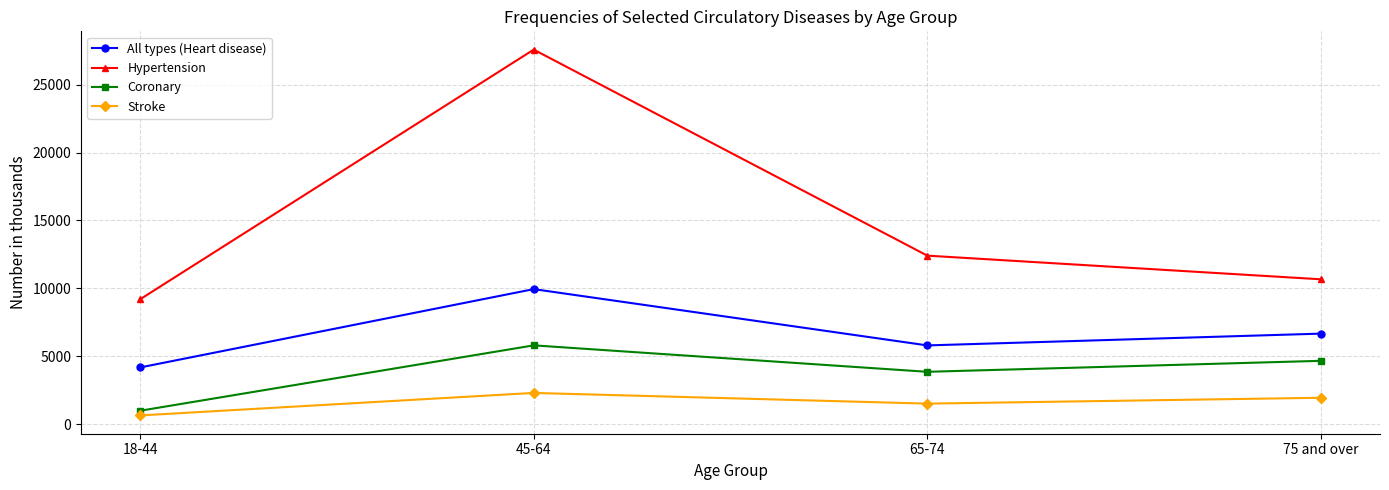

How many data points in All types (Heart disease) are less than 6661?

2